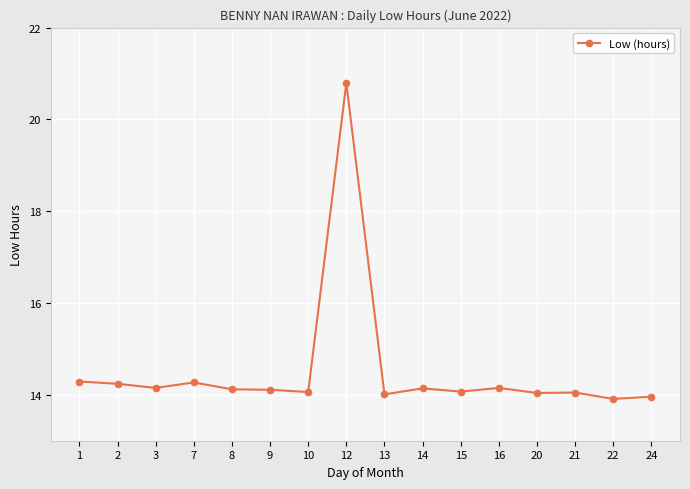

True or false: there are more than 2 points higher than both neighbors.

True